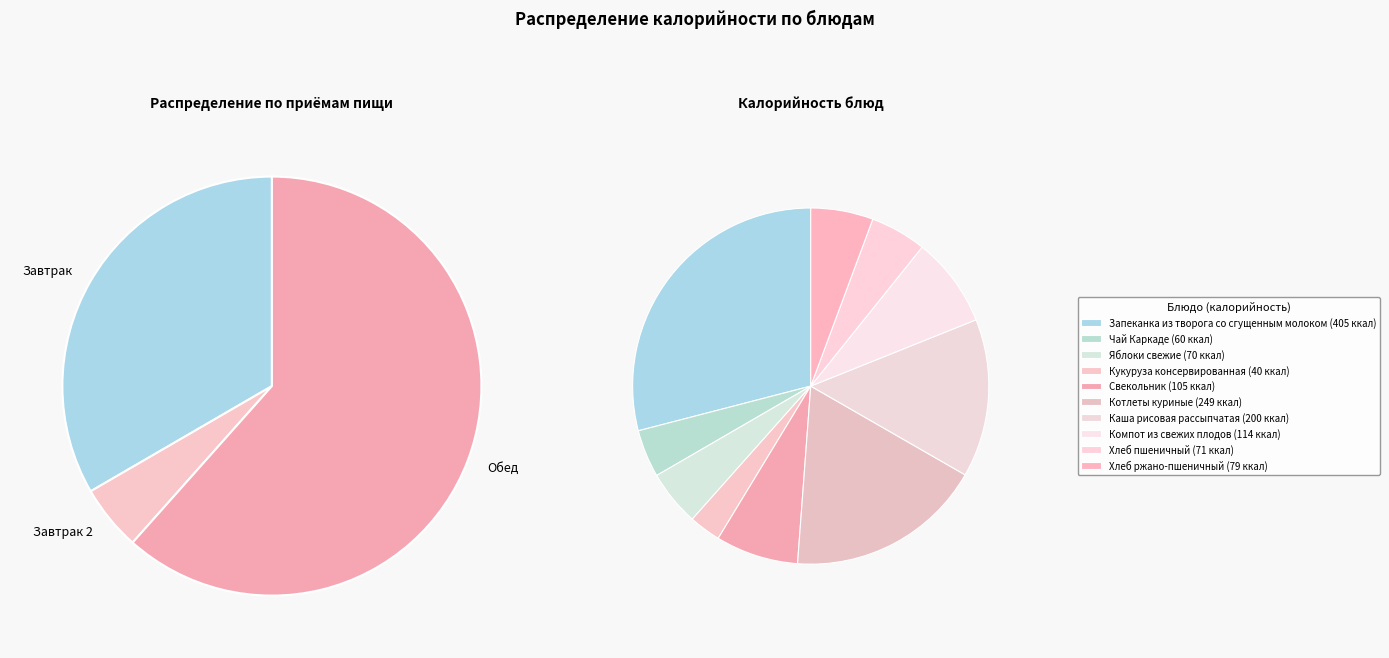

How many segments does this pie chart have?

10